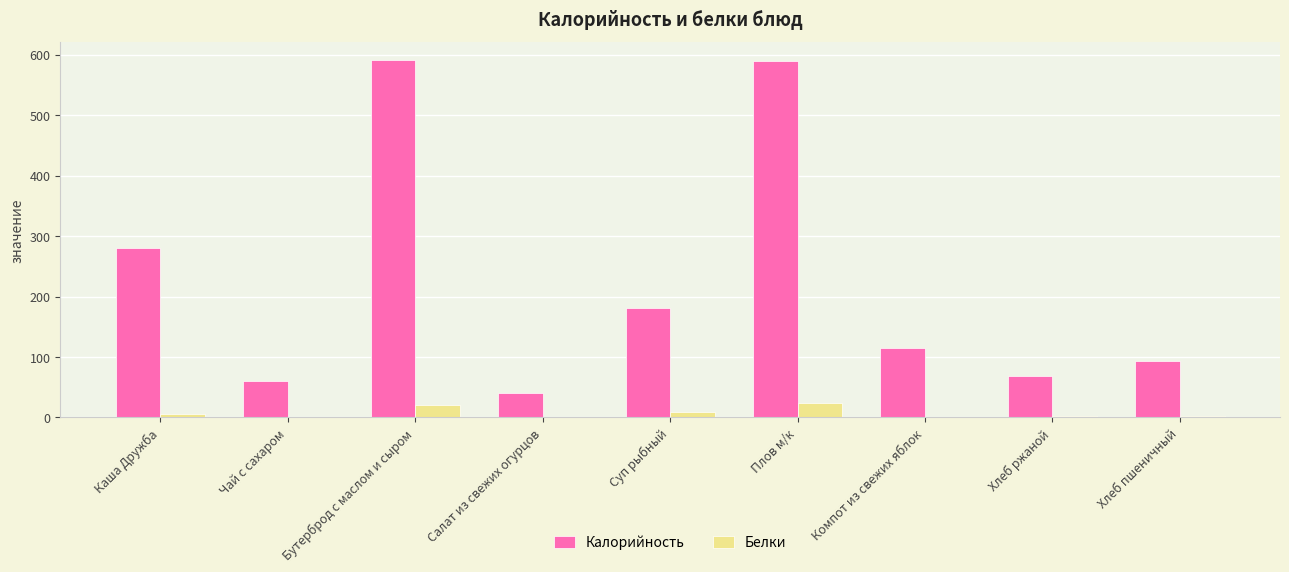

What are all the series names shown in the legend?

Калорийность, Белки